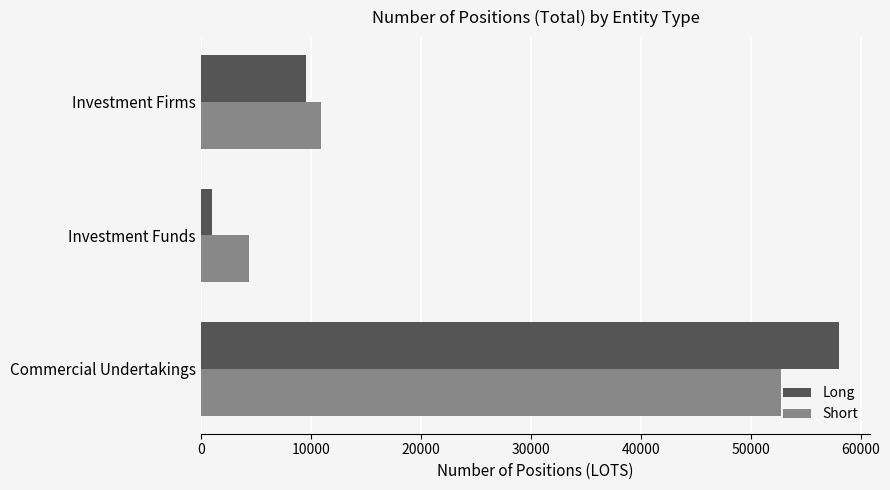

Where is Short nearest to the value 28558?

Investment Firms